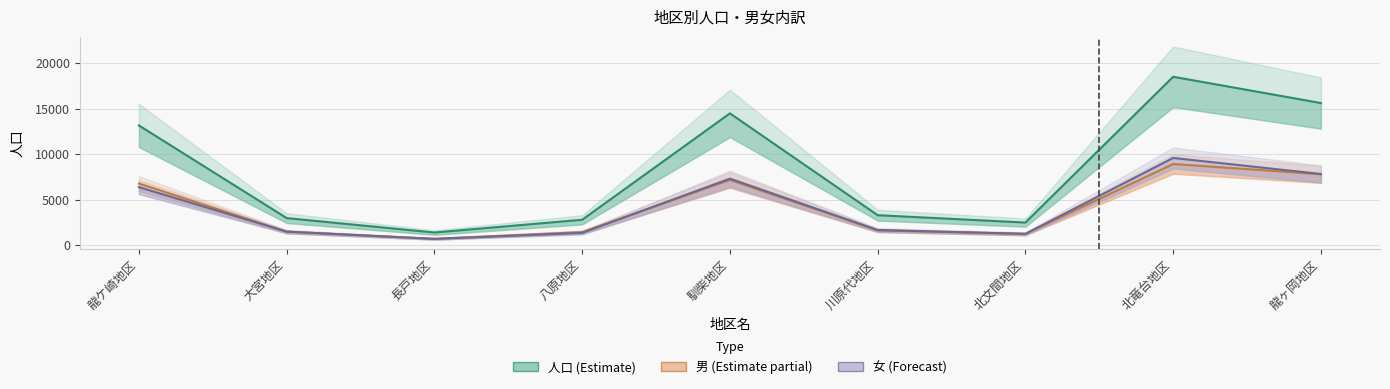

Reading left to right, extract all data points from this chart.

男: 6781	1487	703	1444	7173	1628	1239	8924	7796
人口: 13161	2977	1392	2795	14491	3297	2487	18513	15624
女: 6380	1490	689	1351	7318	1669	1248	9589	7828